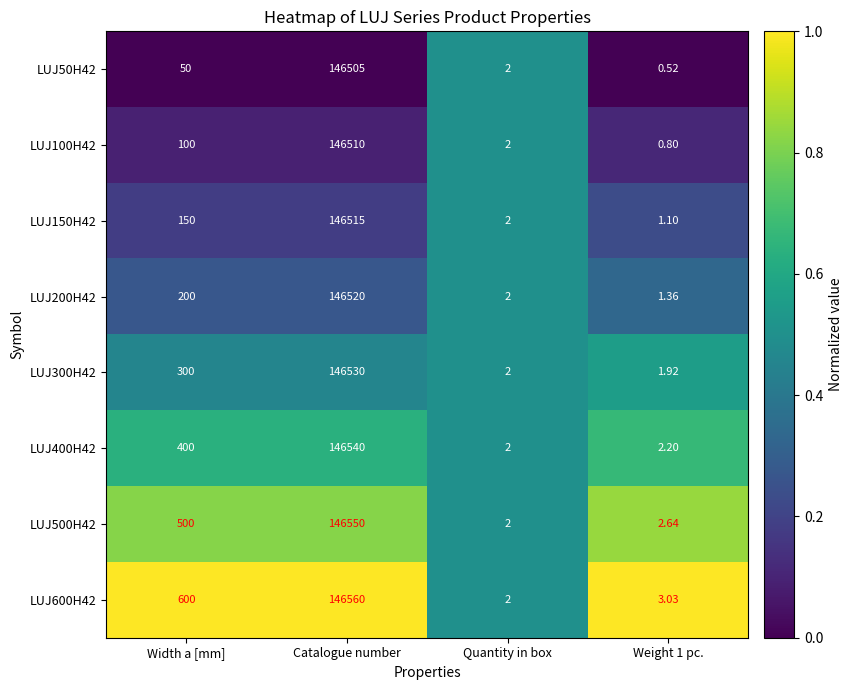

At which label does LUJ600H42 reach its minimum?

Quantity in box